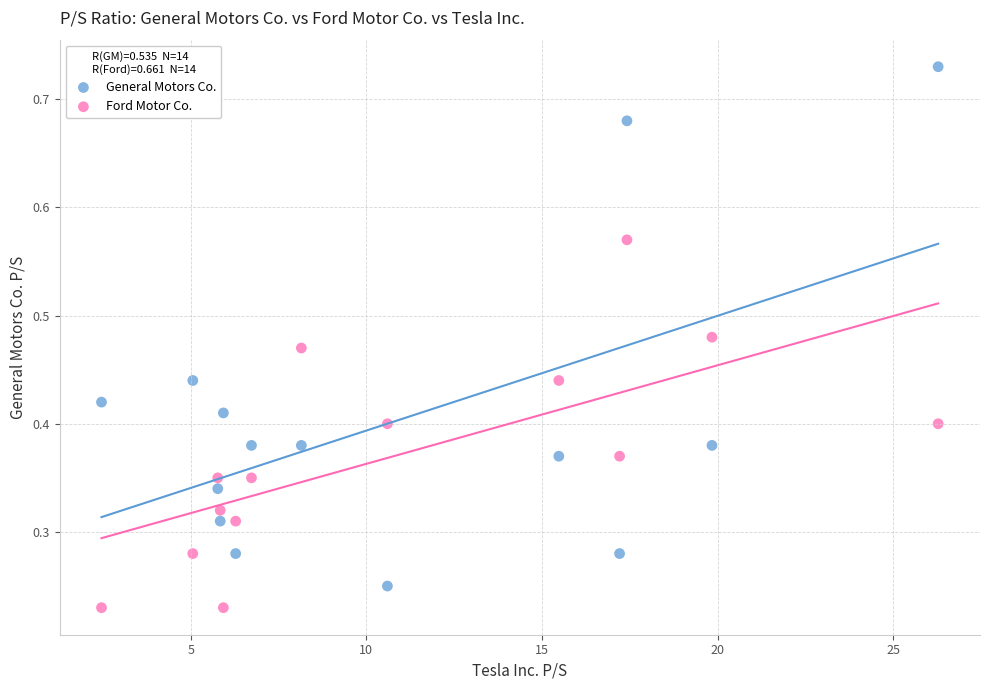

Which series reaches the minimum Y coordinate?

Ford Motor Co.